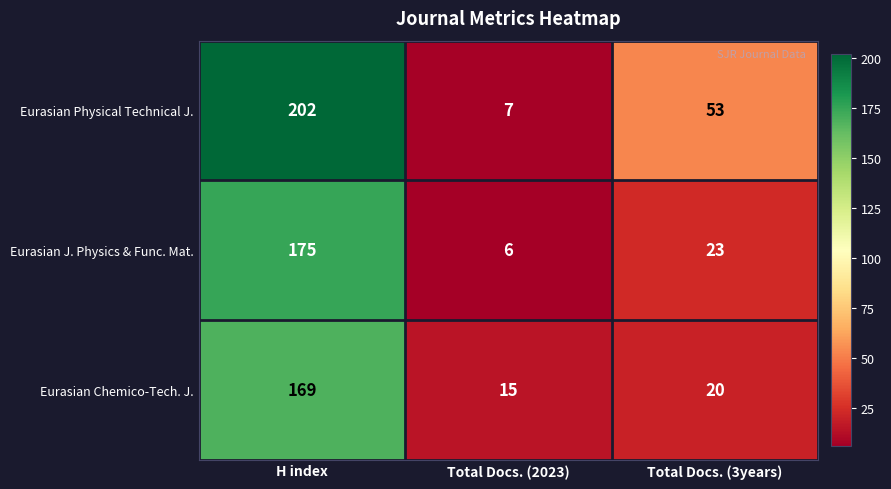

Reading left to right, transcribe all the data shown in this chart.

Eurasian Physical Technical J.: H index=202	Total Docs. (2023)=7	Total Docs. (3years)=53
Eurasian J. Physics & Func. Mat.: H index=175	Total Docs. (2023)=6	Total Docs. (3years)=23
Eurasian Chemico-Tech. J.: H index=169	Total Docs. (2023)=15	Total Docs. (3years)=20